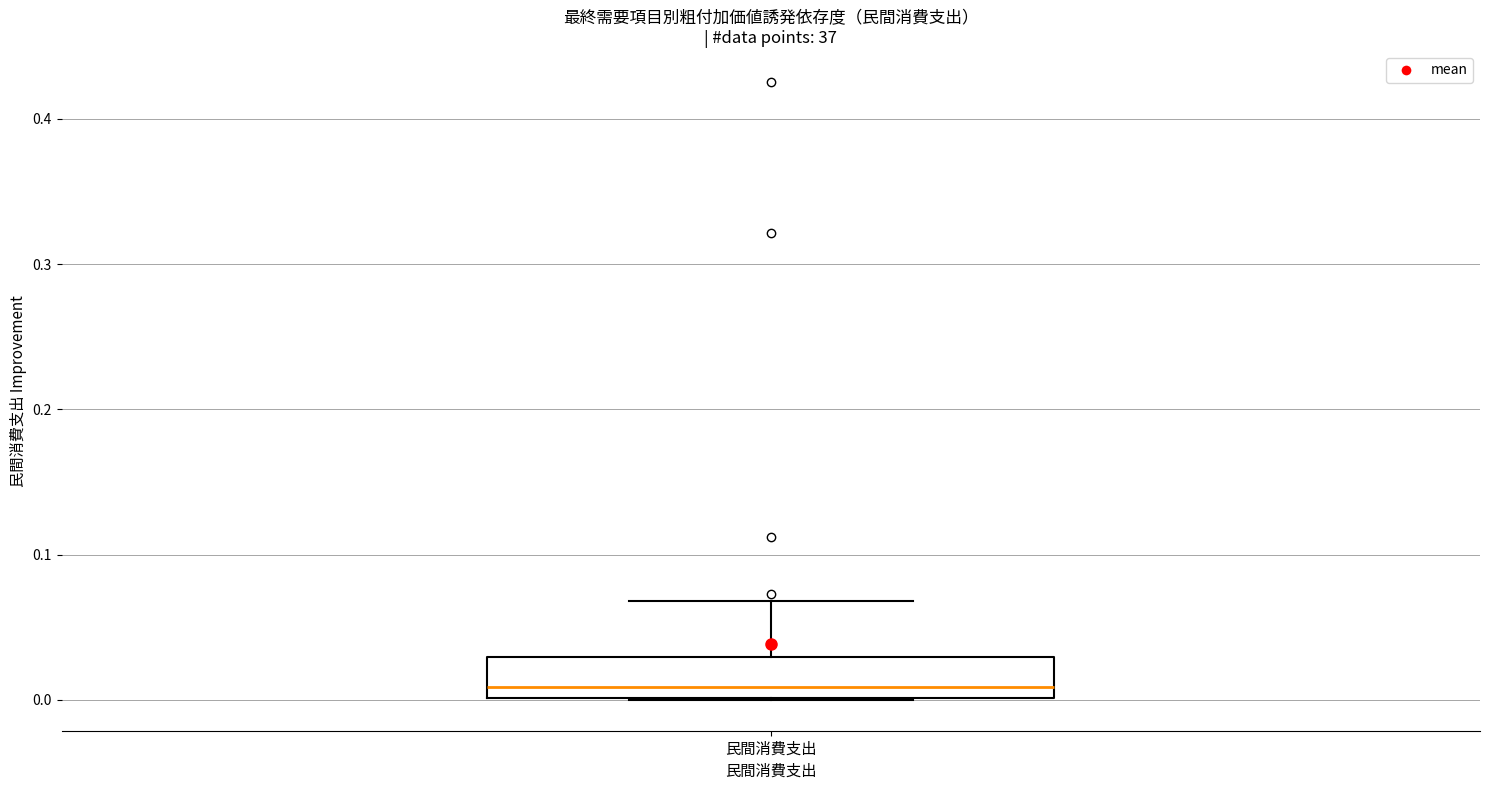

Where is the upper edge of the box for 民間消費支出 on the y-axis? The values are not printed on the chart, so give them approximately, as read against the axis.

0.03